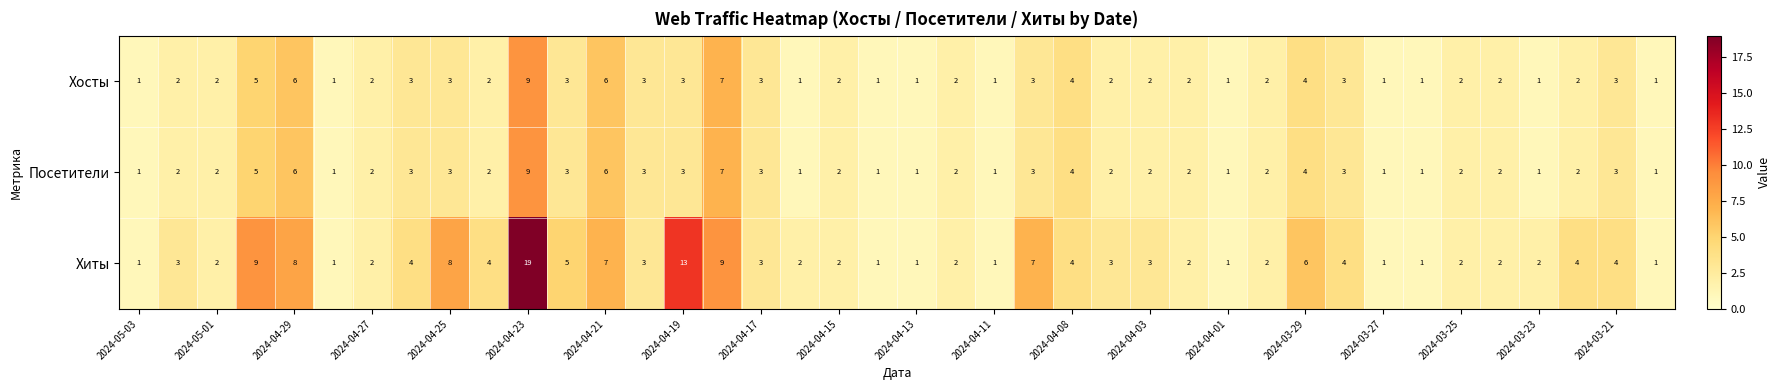

How many Хосты values are between 1 and 3?

33